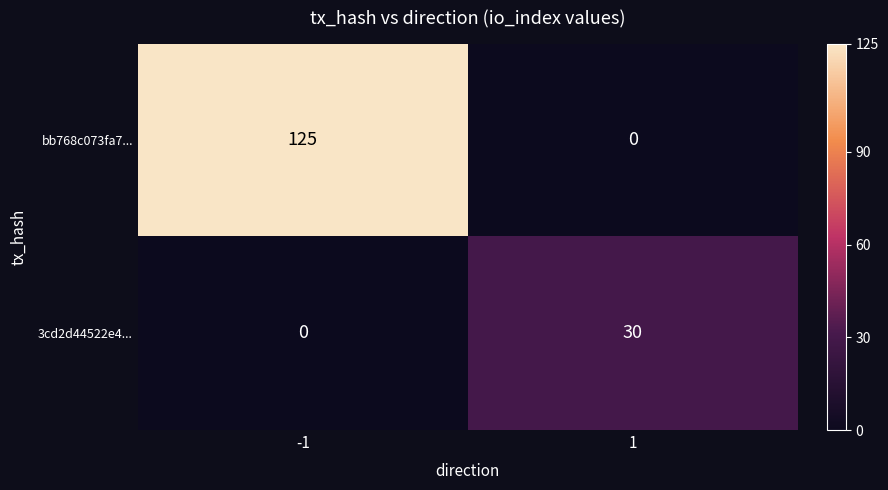

What is the average value of the 3cd2d44522e4... series?

15